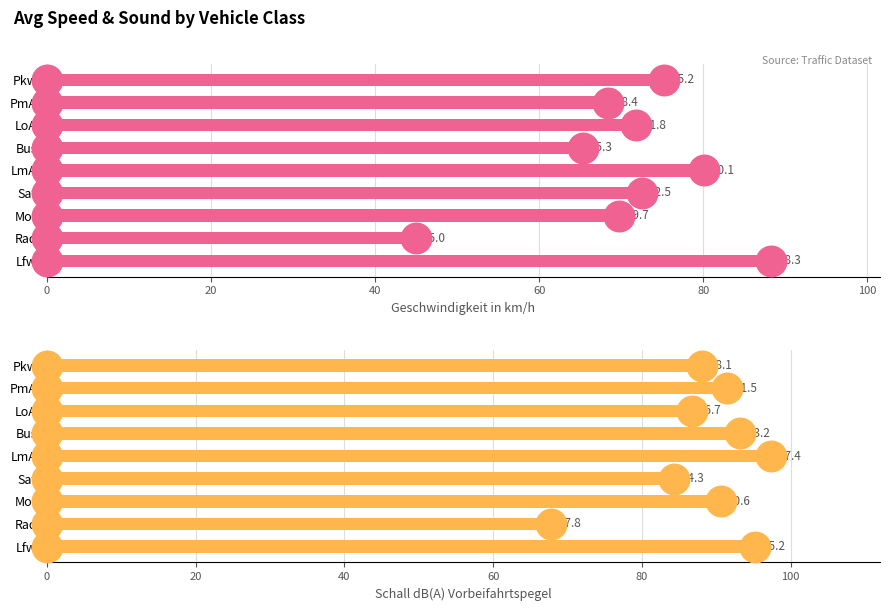

What are all the series names shown in the legend?

Geschwindigkeit in km/h, Schall dB(A) Vorbeifahrtspegel